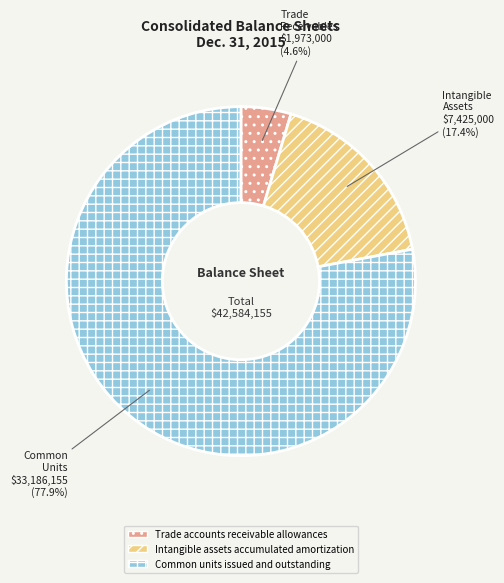

Which category has the biggest portion of the pie?

Common units issued and outstanding